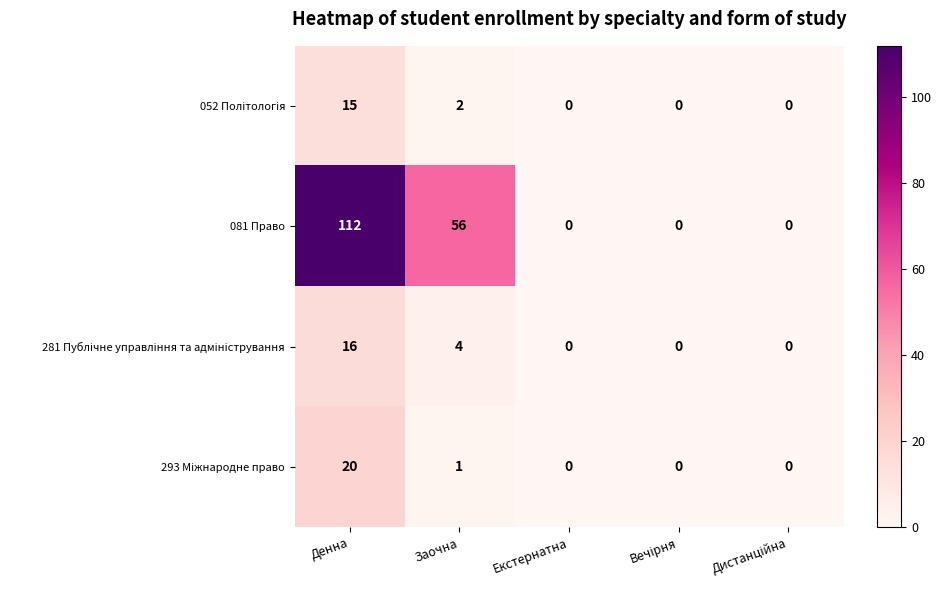

Which series changed the most between Денна and Екстернатна?

081 Право